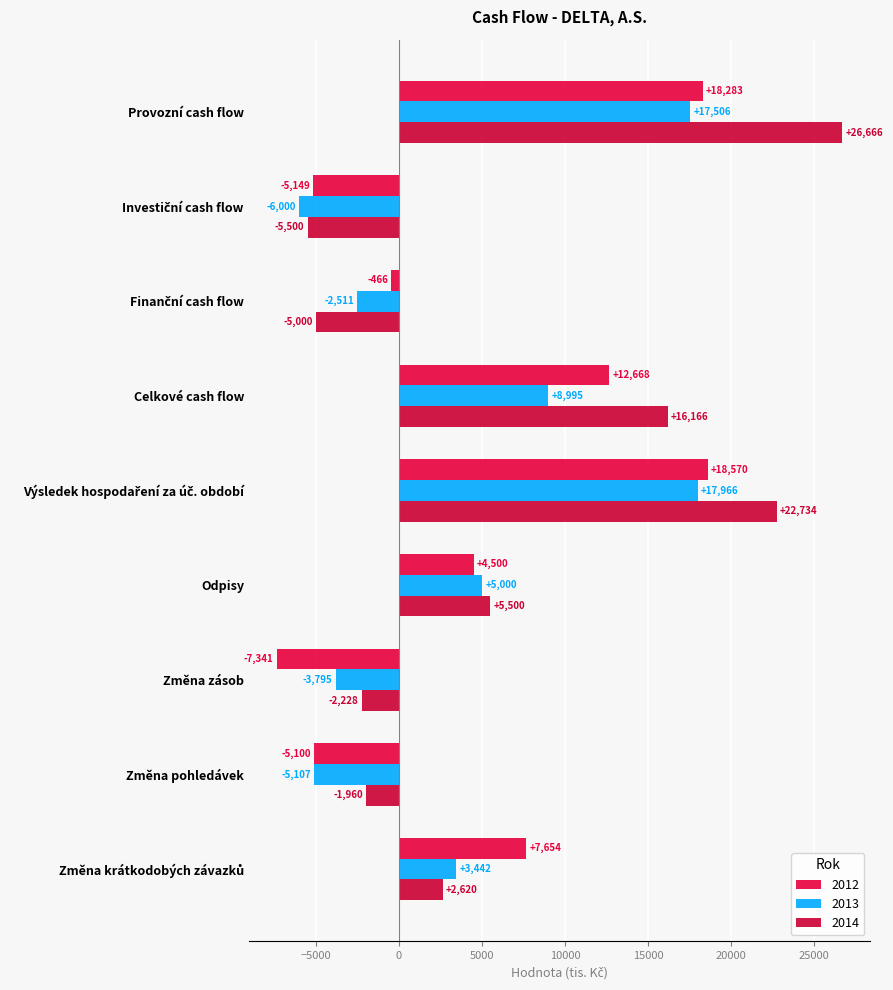

Reading left to right, transcribe all the data shown in this chart.

2012: 18283.0	-5149.0	-466.0	12668.0	18570.0	4500.0	-7341.0	-5100.0	7654.0
2013: 17506.3	-6000.0	-2511.0	8995.3	17966.3	5000.0	-3795.0	-5107.0	3442.0
2014: 26666.4	-5500.0	-5000.0	16166.4	22734.4	5500.0	-2228.0	-1960.0	2620.0